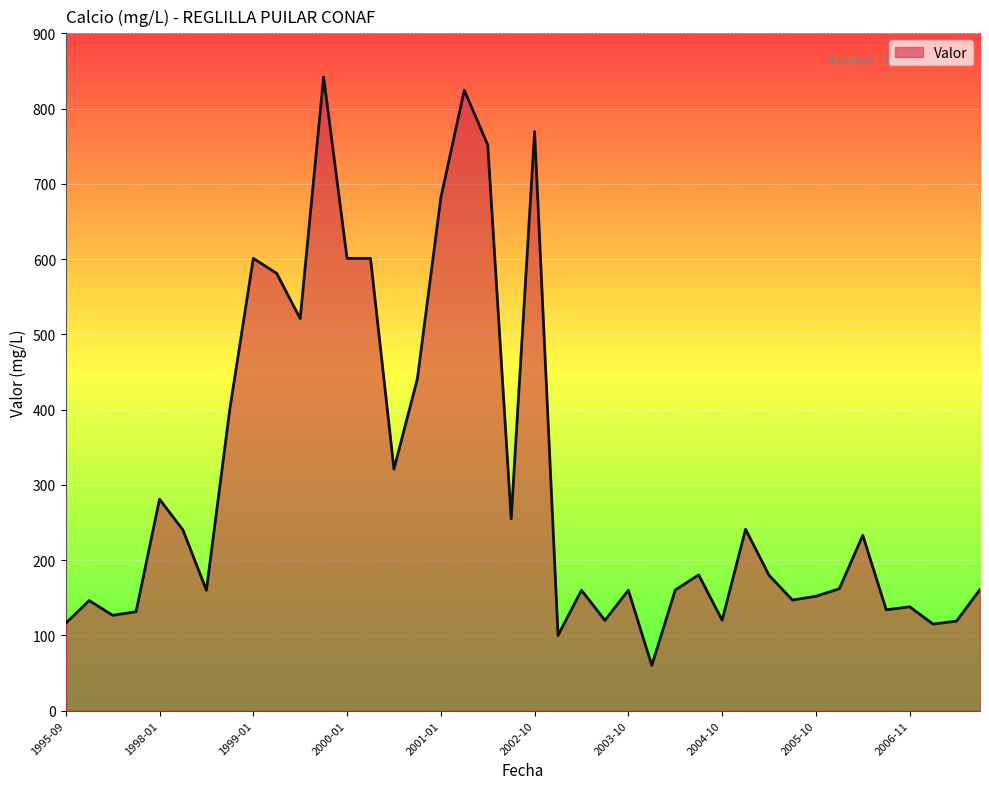

What is the difference between the maximum and minimum values?

781.9